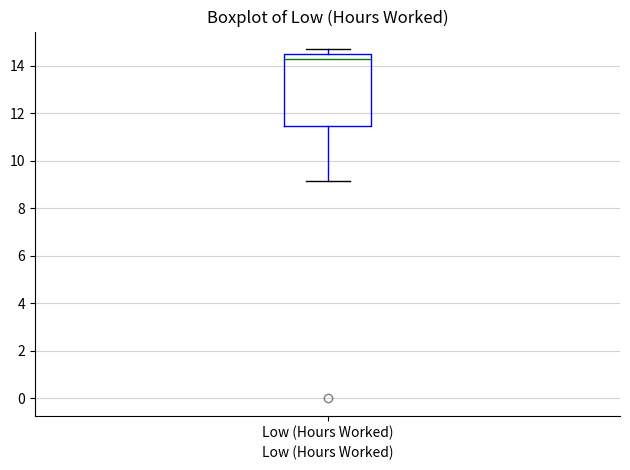

Read this box plot against the y-axis: the position of the median line, the range covered by the box, and the ends of both whiskers. The values are not printed on the chart, so give them approximately, as read against the axis.

median 14.4 (just below the box's upper edge), box 11.4 to 14.4, whiskers 9.2 to 14.8